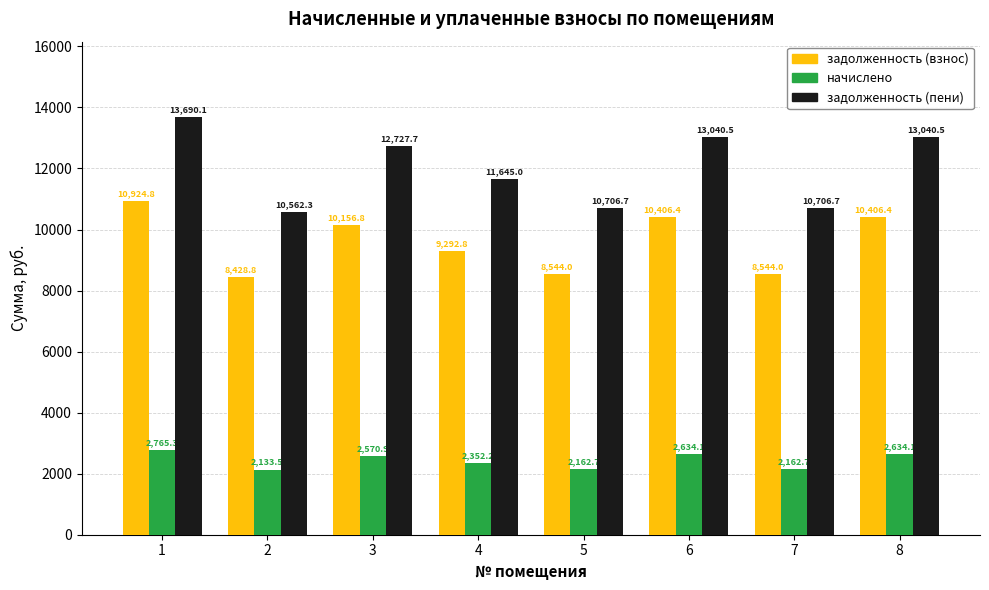

At which category does the chart reach its minimum across all series?

2